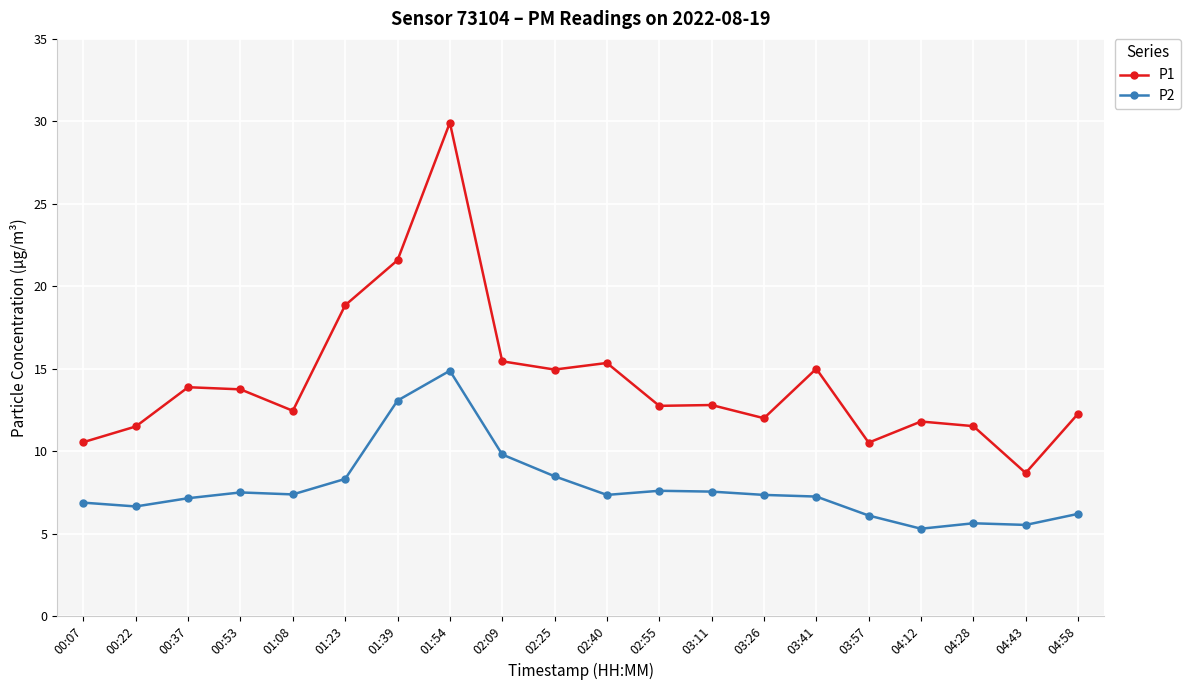

What is the greatest value displayed?

29.9